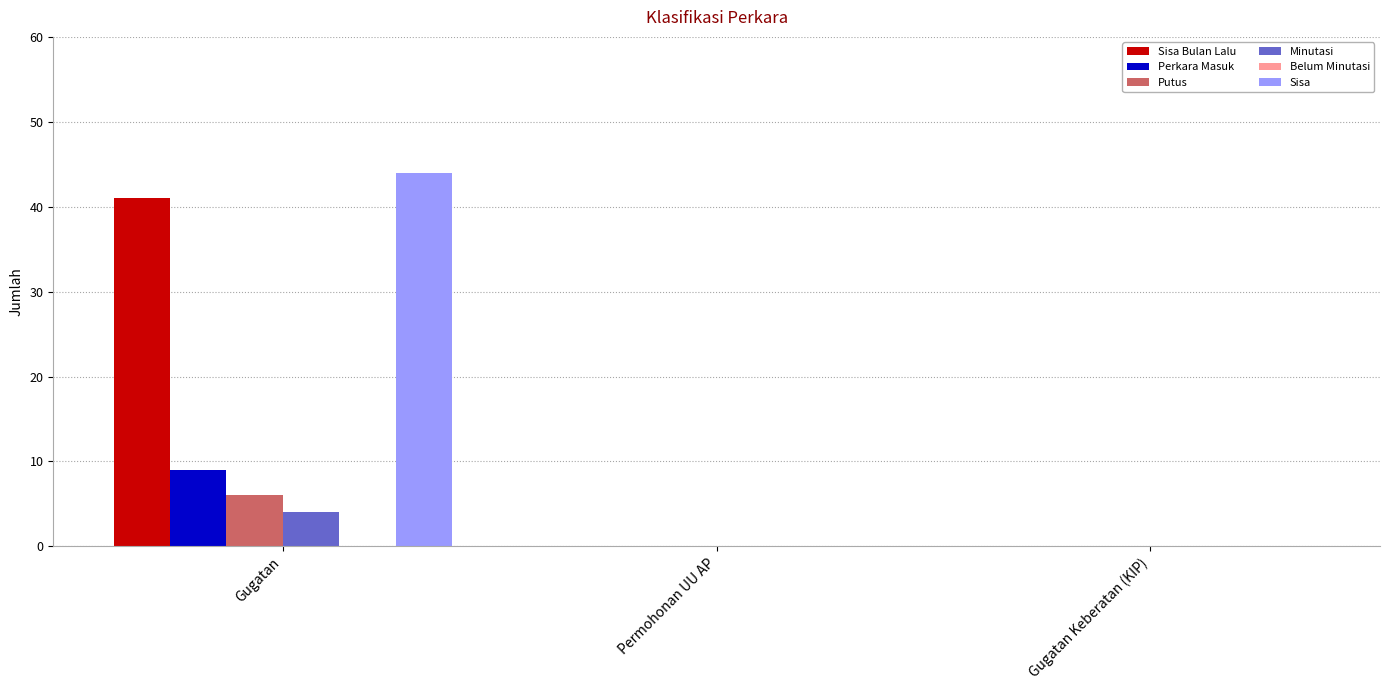

Are the bars grouped side by side (vs. stacked)?

Yes